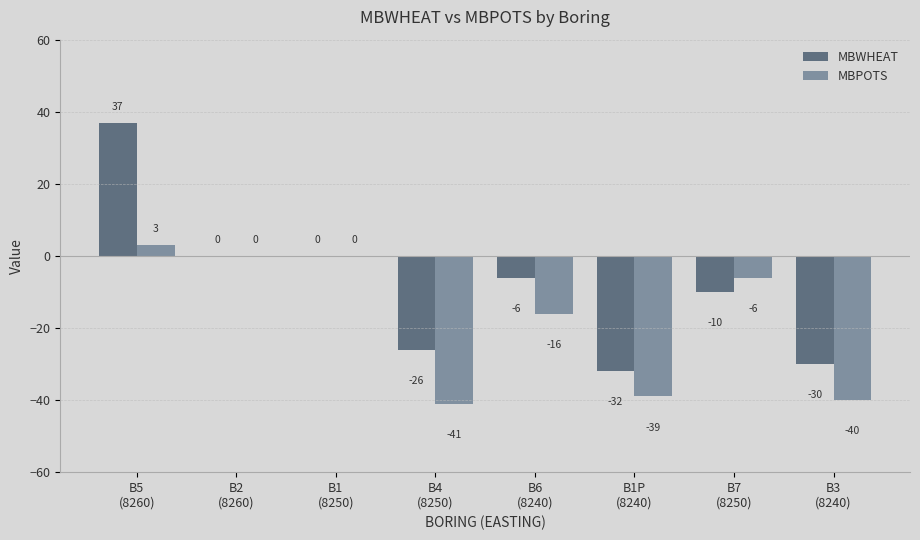

Which series has the largest total across all categories?

MBWHEAT